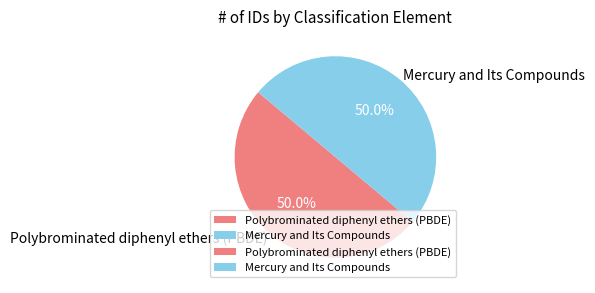

Is it true that Mercury and Its Compounds is 43% of the pie?

False